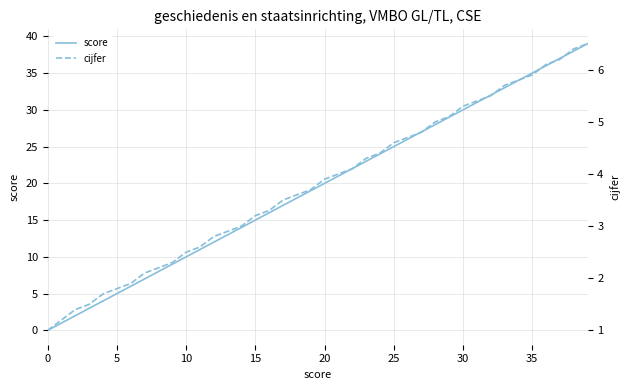

What is the value of the cijfer point at the 40th from the left?

6.5